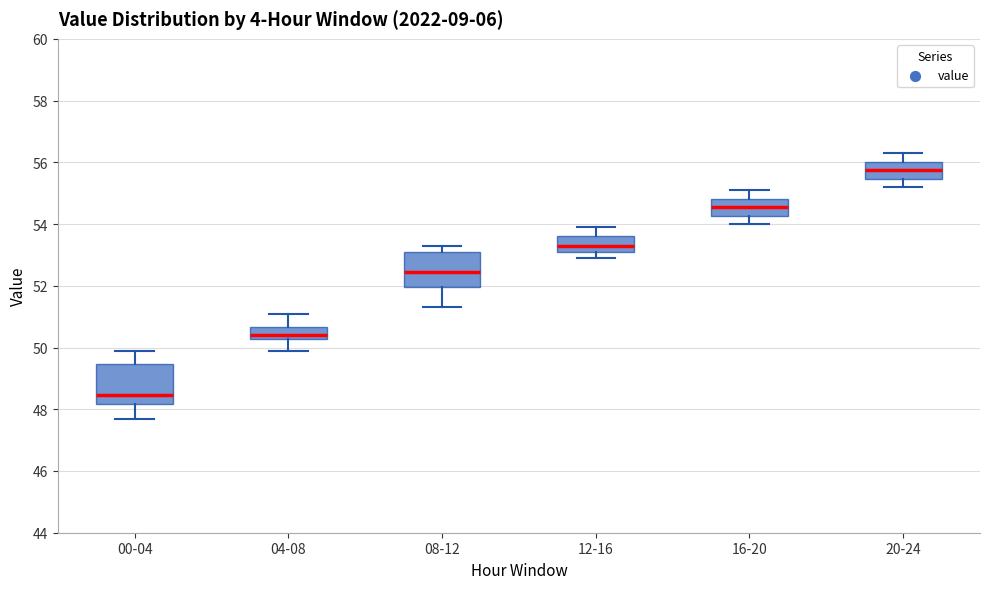

Reading left to right, read every box against the y-axis: the position of its median line, the range the box covers, and the ends of its whiskers. The values are not printed on the chart, so give them approximately, as read against the axis.

00-04: median 48.4, box 48.2 to 49.4, whiskers 47.8 to 50.0
04-08: median 50.4, box 50.2 to 50.6, whiskers 50.0 to 51.2
08-12: median 52.4, box 52.0 to 53.2, whiskers 51.4 to 53.4
12-16: median 53.4, box 53.2 to 53.6, whiskers 53.0 to 54.0
16-20: median 54.6, box 54.2 to 54.8, whiskers 54.0 to 55.2
20-24: median 55.8, box 55.4 to 56.0, whiskers 55.2 to 56.4